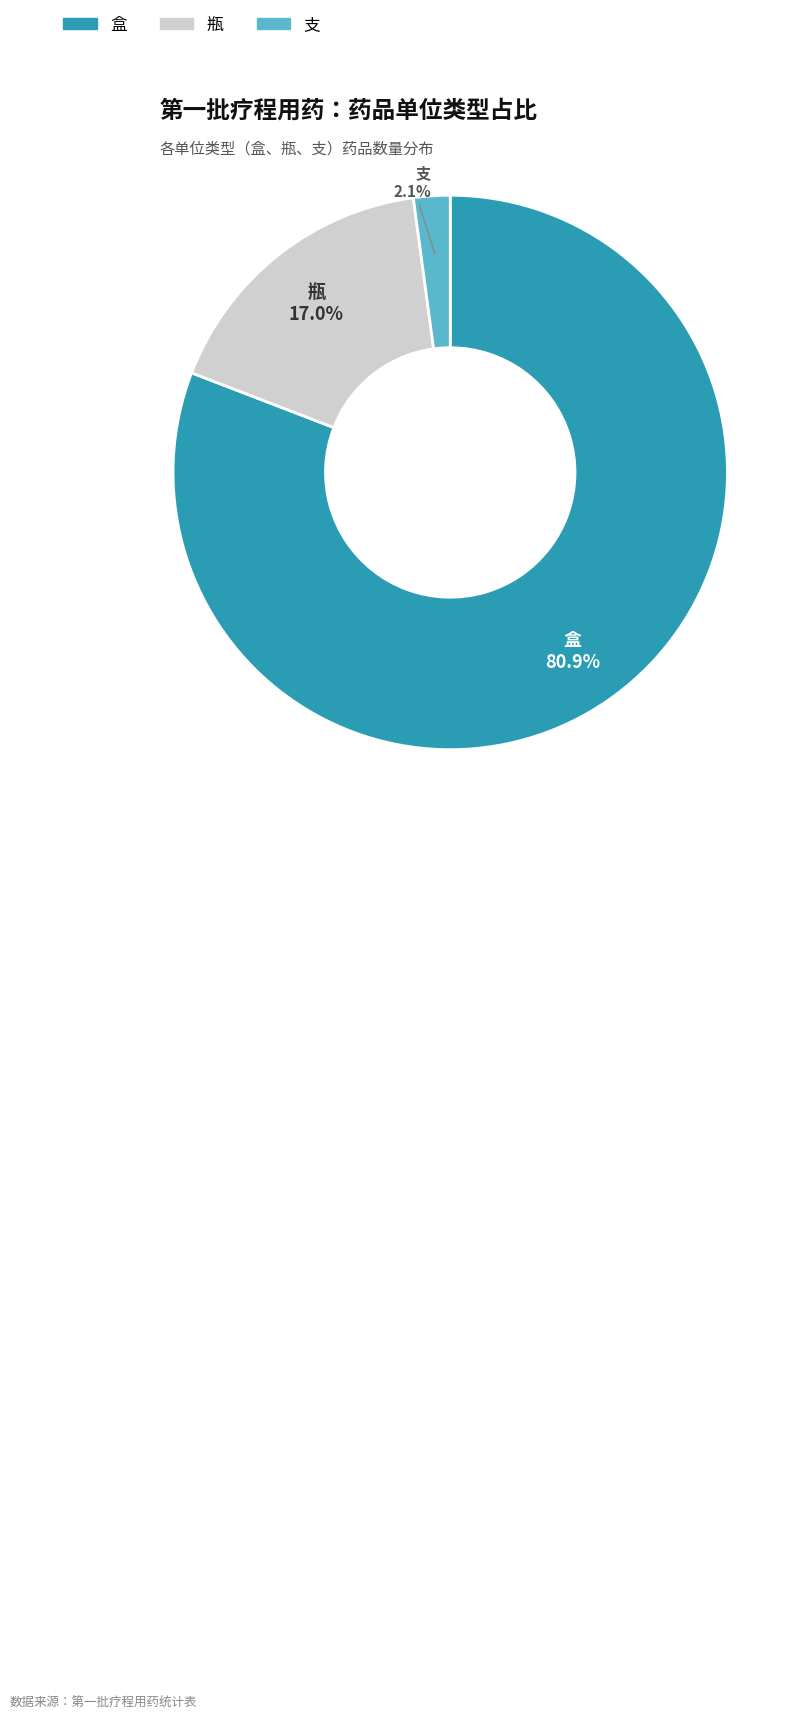

To the nearest percent, what is the difference between the largest and smallest slice percentages?

79%